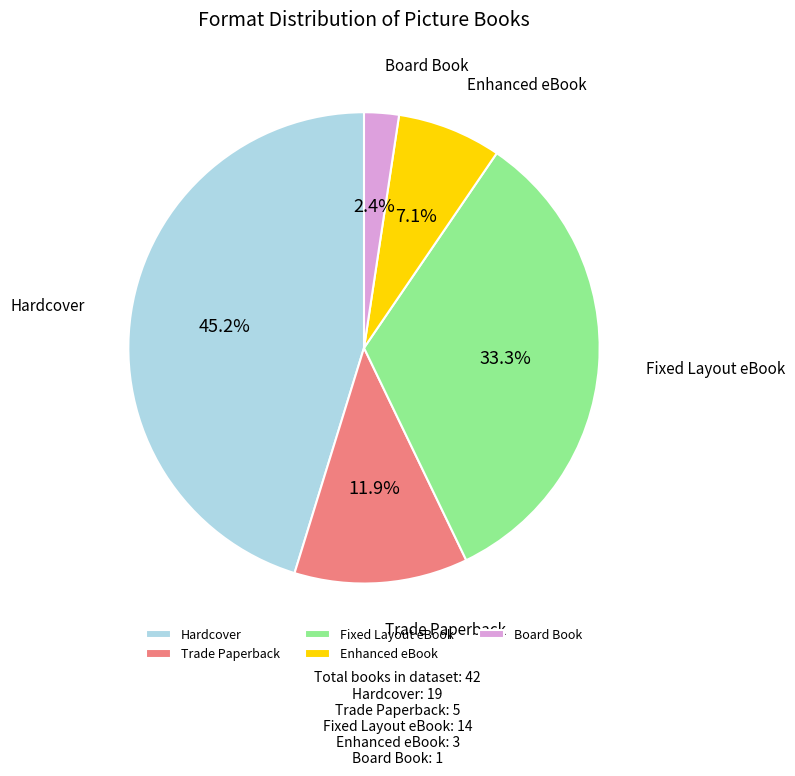

Rank the categories by value from lowest to highest.

Board Book, Enhanced eBook, Trade Paperback, Fixed Layout eBook, Hardcover